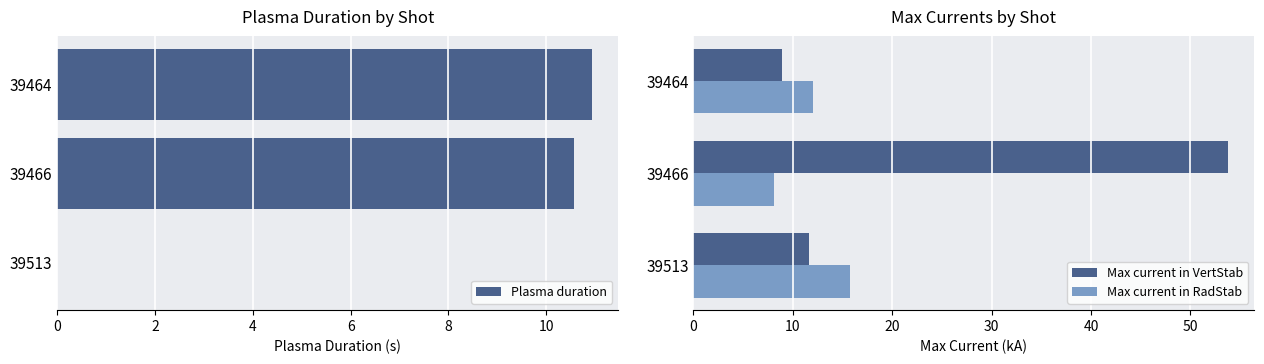

What value does the Max current in RadStab series have at 39466?

8.1